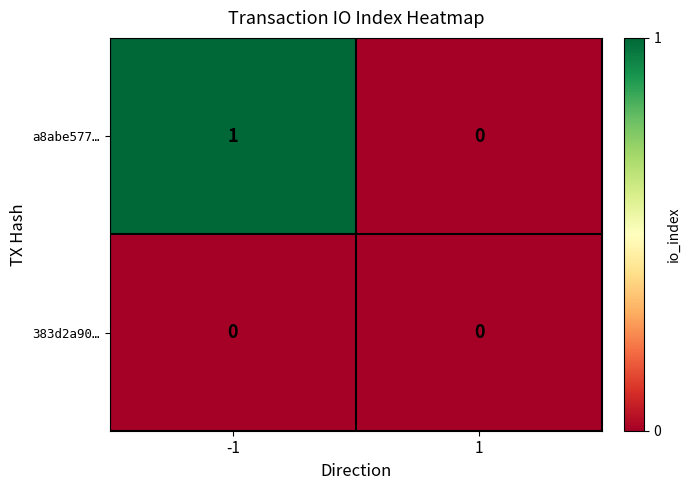

Is the value of a8abe577… at -1 greater than the value of 383d2a90… at 1?

Yes